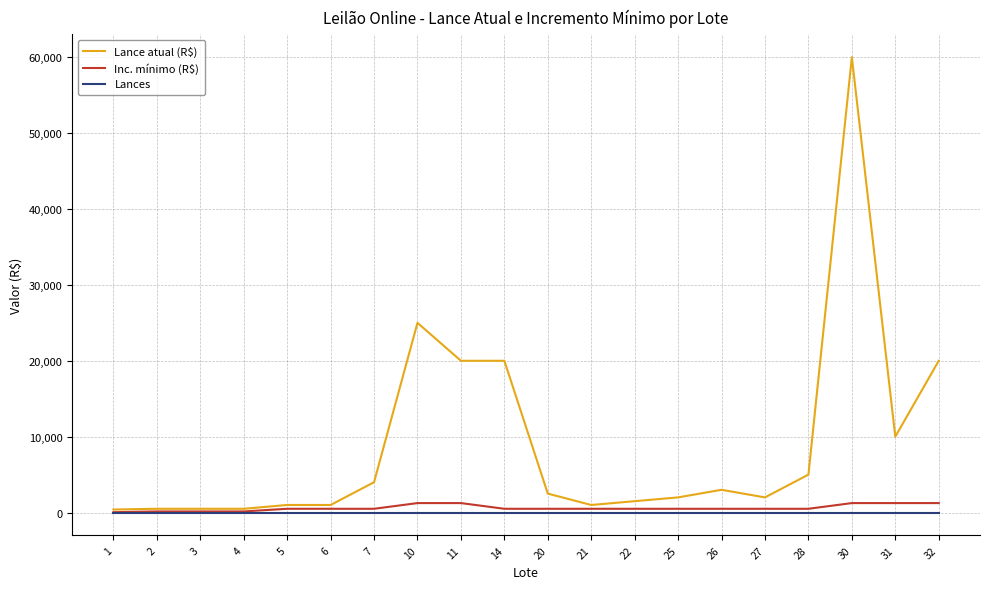

The value of Lances at 7 is 0. True or false?

True